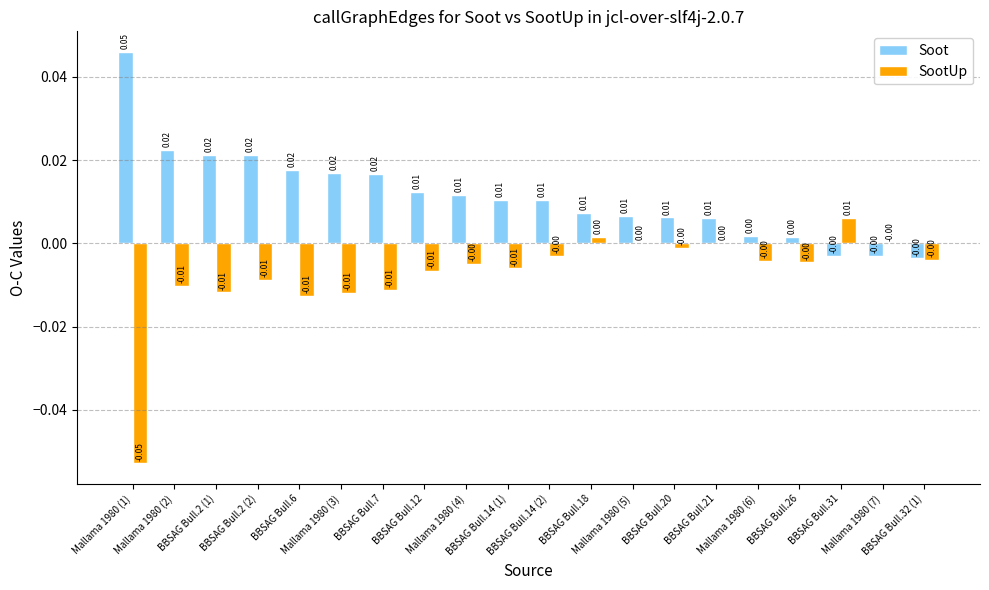

Which series has the largest total across all categories?

Soot